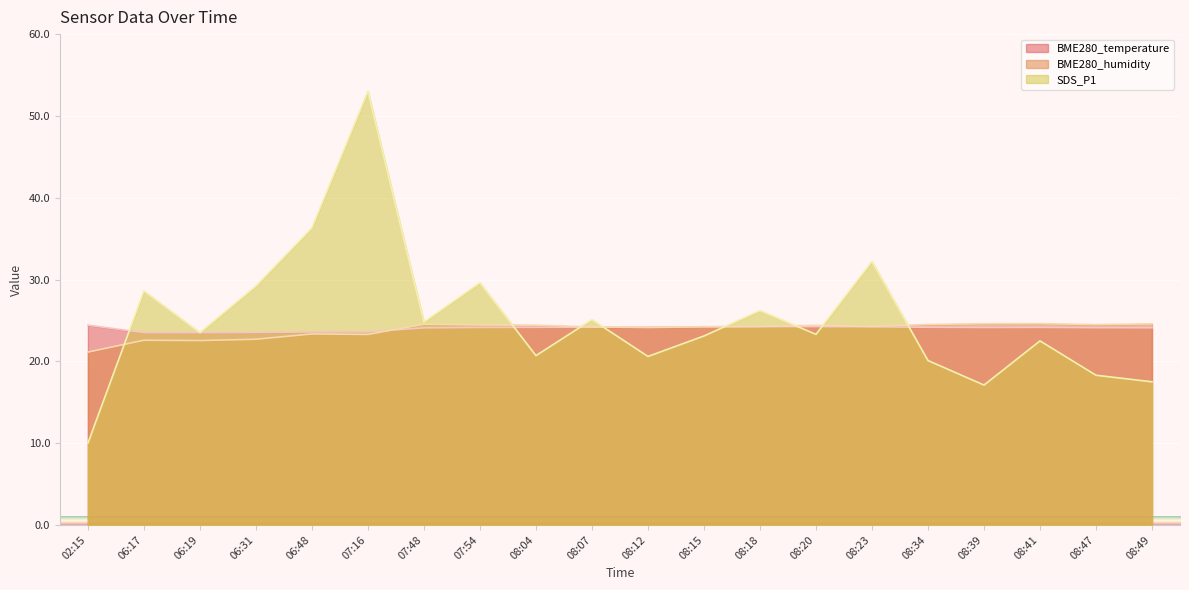

Reading right to left, list all the values displayed in this chart.

BME280_temperature: 08:49=24.1	08:47=24.1	08:41=24.1	08:39=24.1	08:34=24.2	08:23=24.2	08:20=24.2	08:18=24.2	08:15=24.2	08:12=24.2	08:07=24.2	08:04=24.1	07:54=24.1	07:48=24.1	07:16=23.6	06:48=23.6	06:31=23.5	06:19=23.5	06:17=23.5	02:15=24.4
BME280_humidity: 08:49=24.6	08:47=24.5	08:41=24.6	08:39=24.6	08:34=24.5	08:23=24.3	08:20=24.4	08:18=24.3	08:15=24.2	08:12=24.1	08:07=24.2	08:04=24.4	07:54=24.4	07:48=24.5	07:16=23.3	06:48=23.4	06:31=22.7	06:19=22.5	06:17=22.6	02:15=21.1
SDS_P1: 08:49=17.5	08:47=18.3	08:41=22.5	08:39=17.1	08:34=20.1	08:23=32.2	08:20=23.3	08:18=26.2	08:15=23.1	08:12=20.6	08:07=25.1	08:04=20.7	07:54=29.6	07:48=24.8	07:16=53.0	06:48=36.3	06:31=29.2	06:19=23.5	06:17=28.6	02:15=10.0